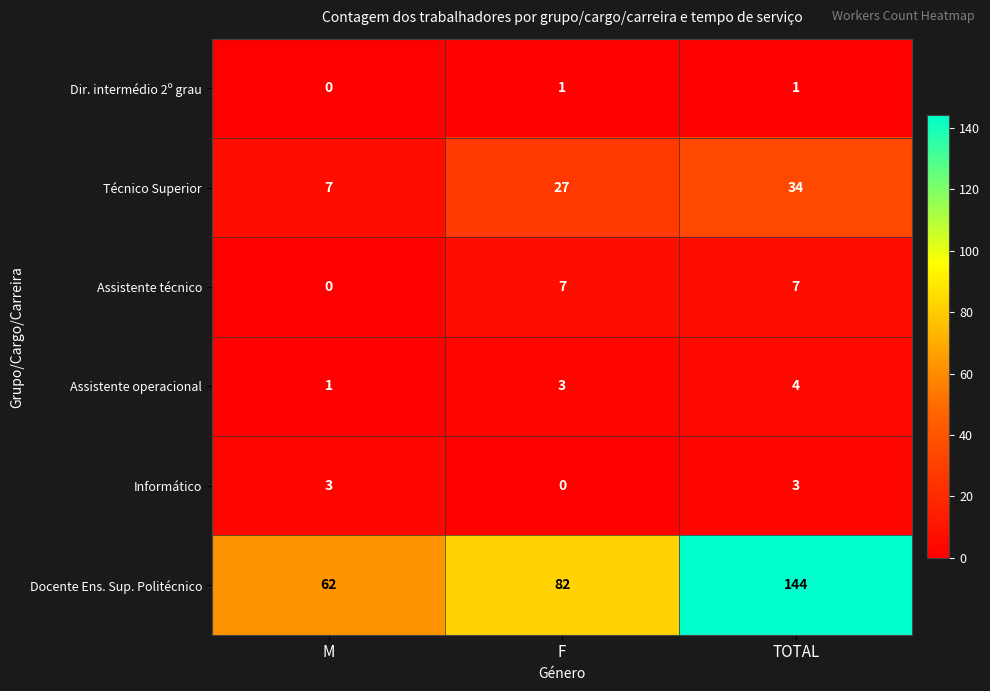

The Assistente operacional series shows 3 at F. True or false?

True